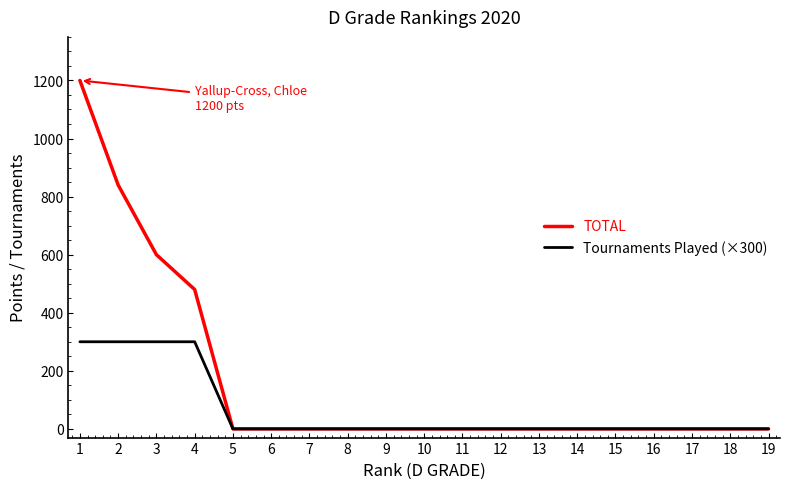

At how many categories does at least one series exceed 403?

4